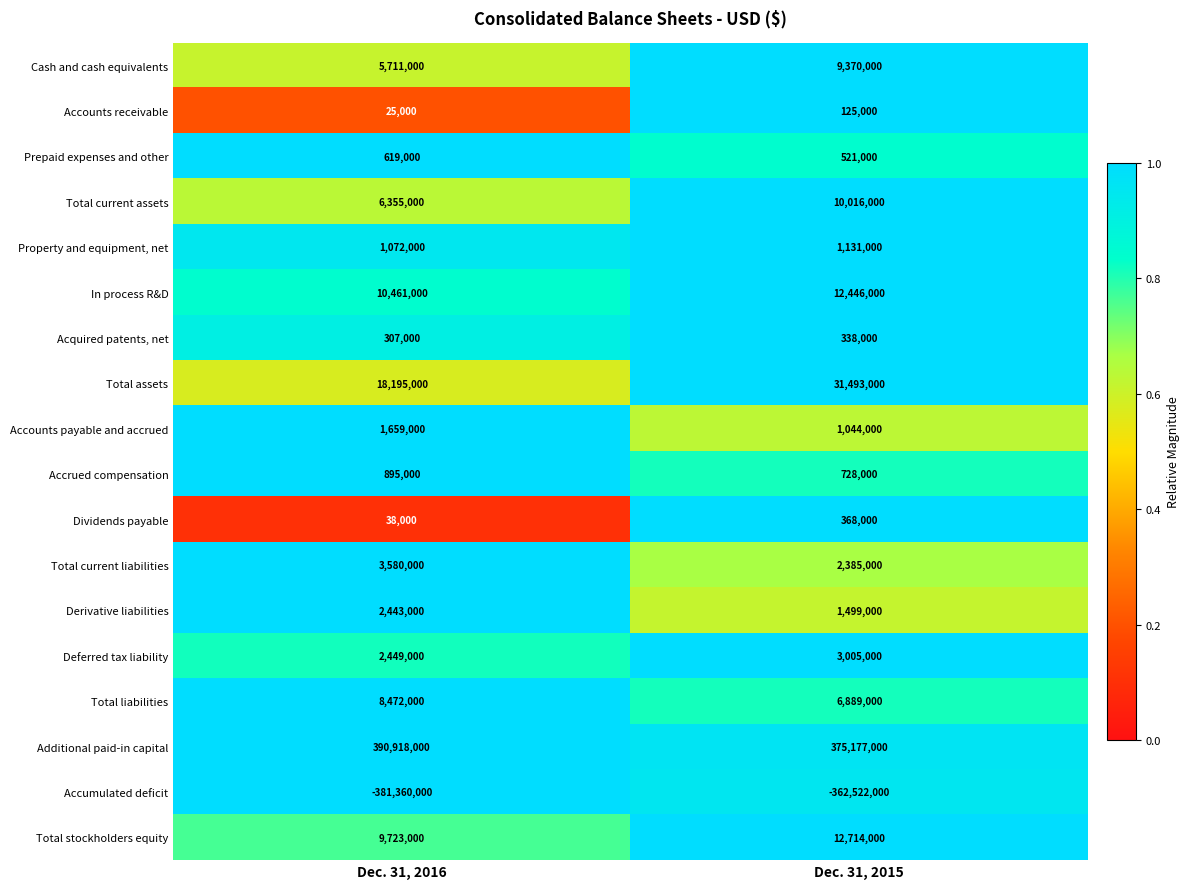

What is the average value of the Dividends payable series?

203000